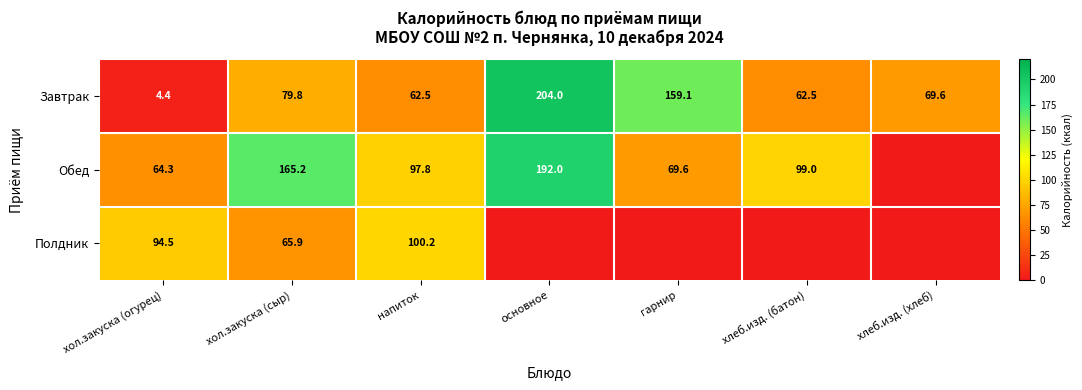

Which category has the lowest value in the Завтрак series?

хол.закуска (огурец)